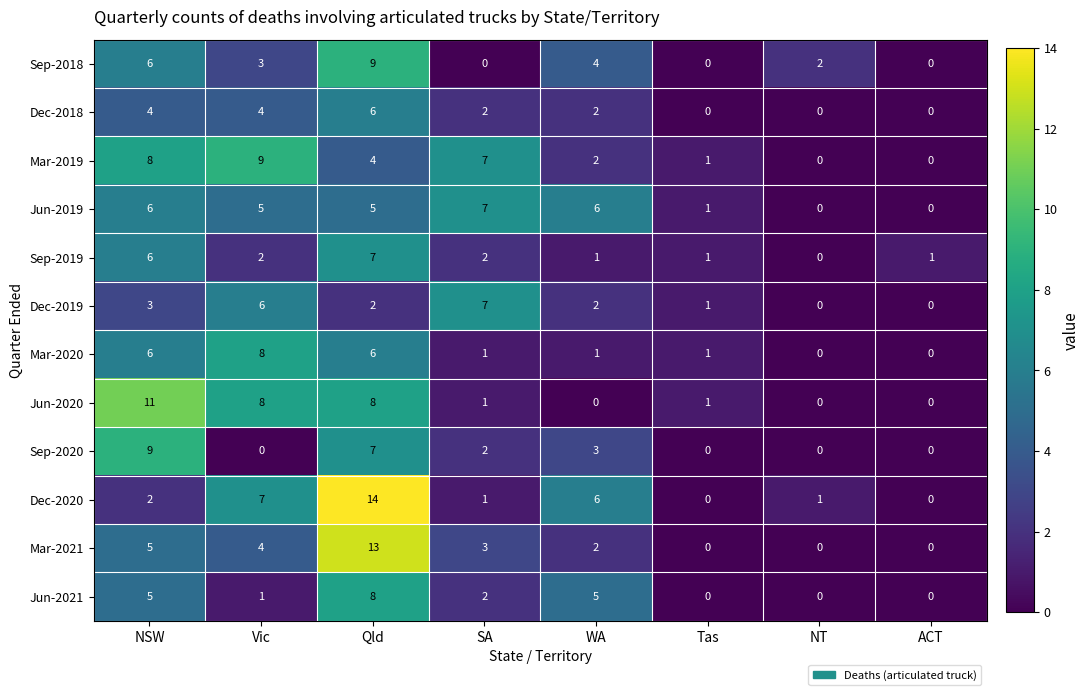

What is the sum of the Jun-2020 values at Vic and NT?

8